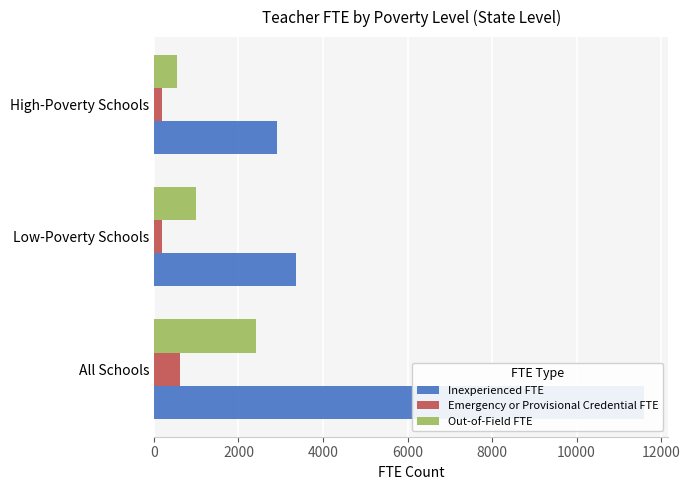

What is the value of the Inexperienced FTE bar at the 1st from the left?

11592.3